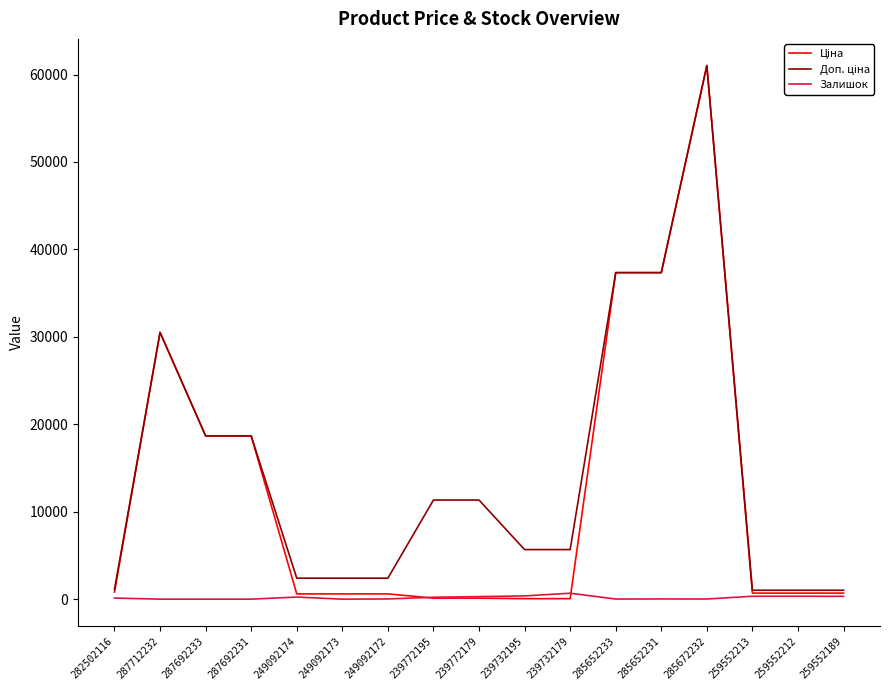

Which category has the highest value across all series?

285672232